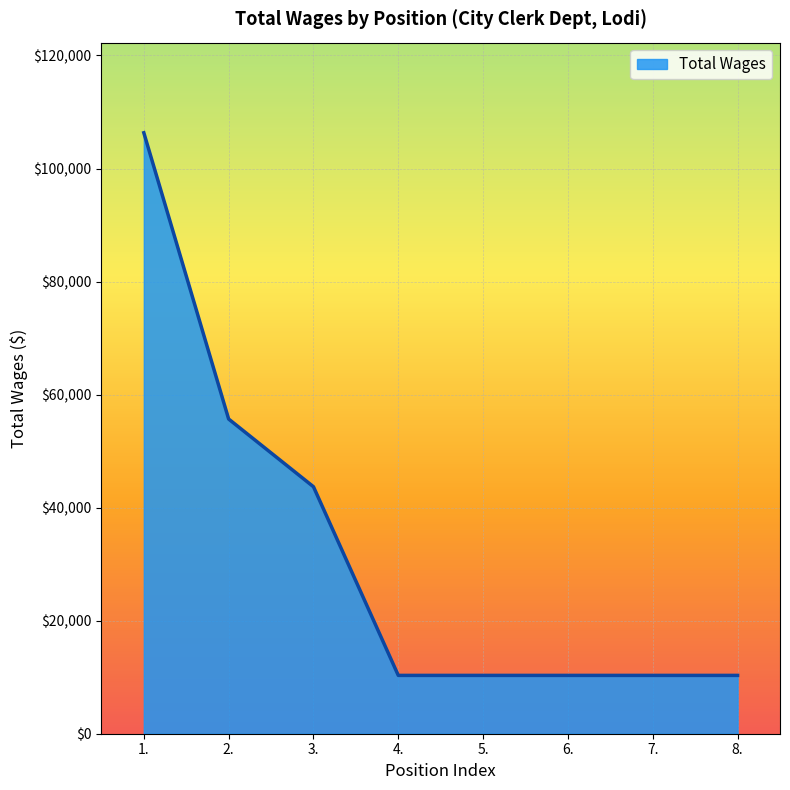

Does the chart display data point markers on the line(s)?

No